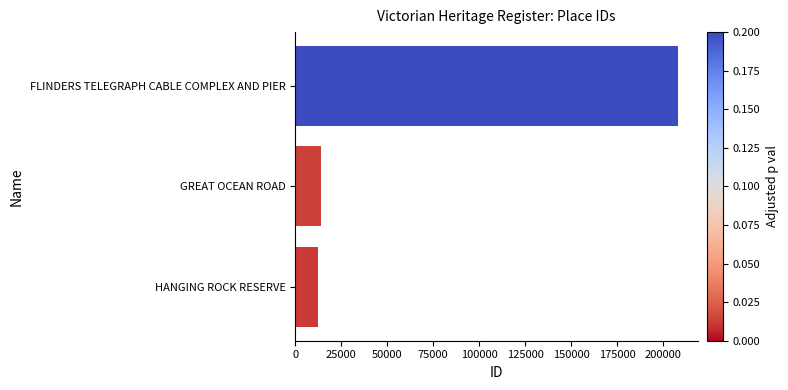

Reading bottom to top, extract all data points from this chart.

HANGING ROCK RESERVE=12533	GREAT OCEAN ROAD=14228	FLINDERS TELEGRAPH CABLE COMPLEX AND PIER=208208